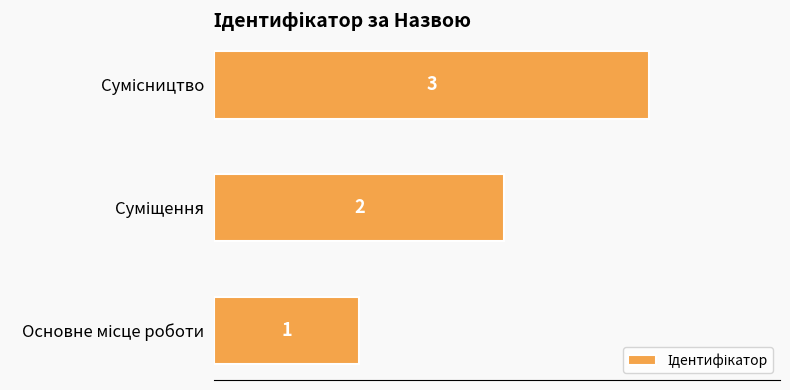

Count the number of data series in this chart.

1